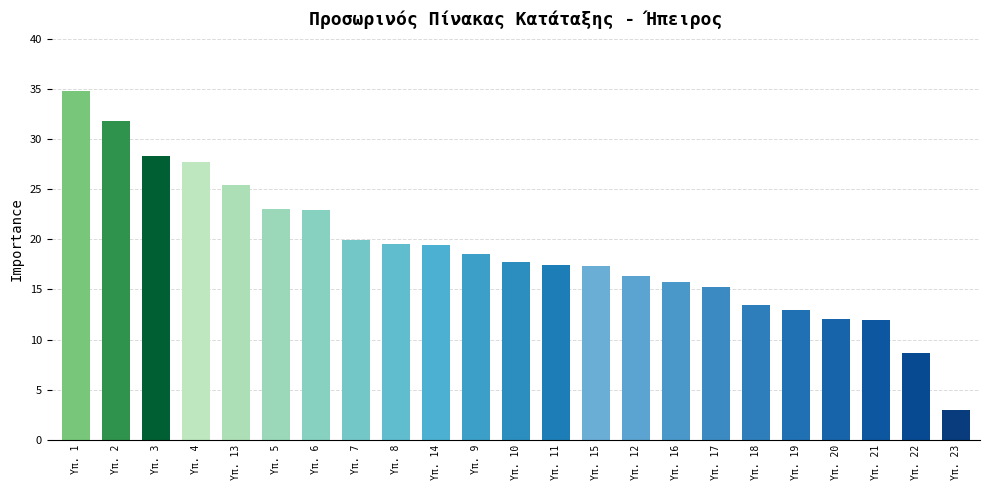

What is the difference between the second highest and second lowest values?

23.2